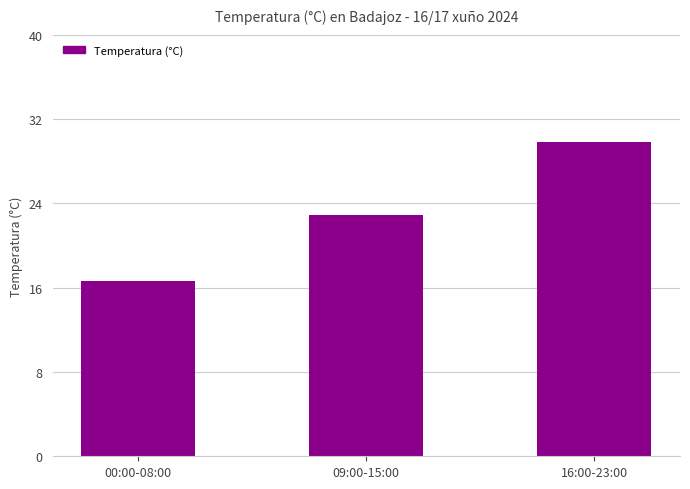

Reading right to left, what are all the values shown in this chart?

16:00-23:00=29.8	09:00-15:00=22.9	00:00-08:00=16.6